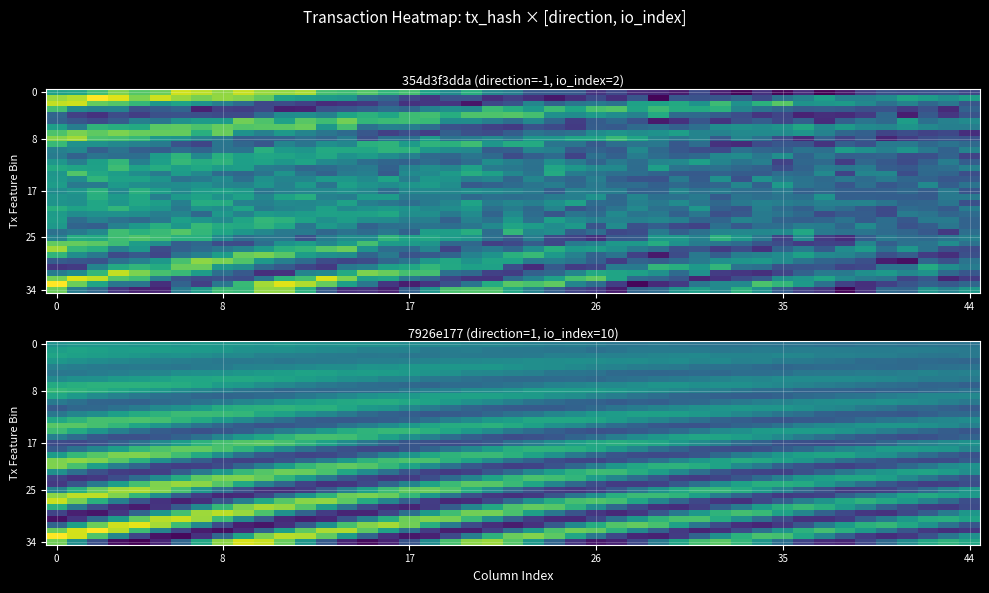

At which label is 7926e177335e519fd12ec0962d64ede4d3e7313 closest to 5?

direction